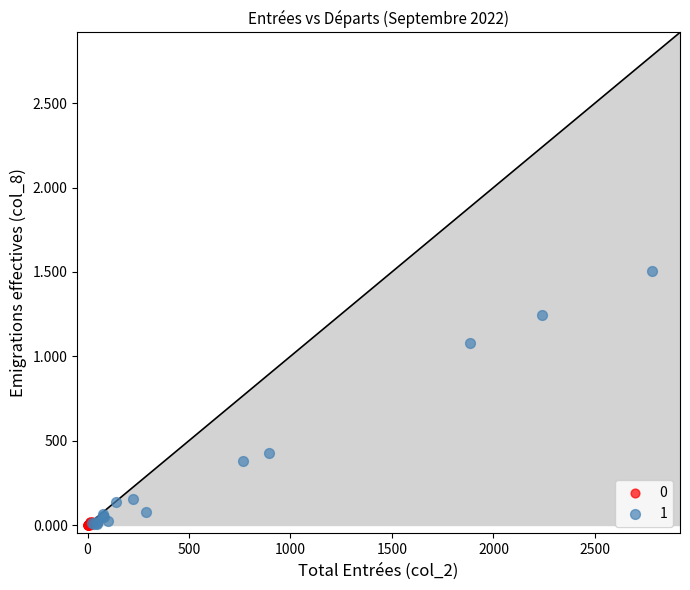

What are all the series names shown in the legend?

0, 1